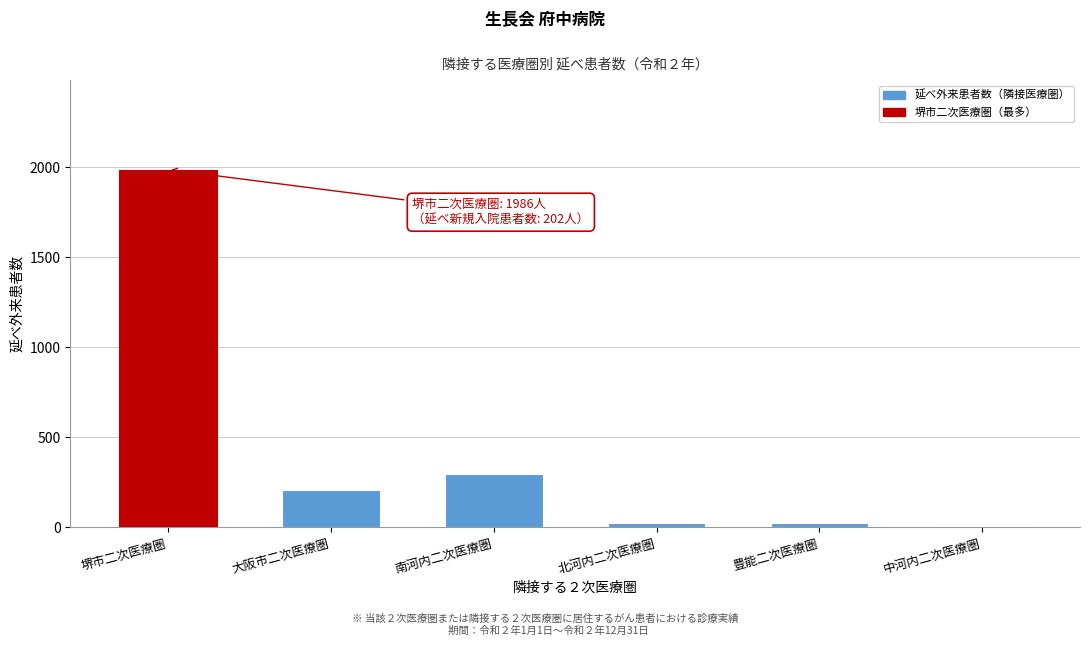

Between 大阪市二次医療圏 and 中河内二次医療圏, which is larger?

大阪市二次医療圏